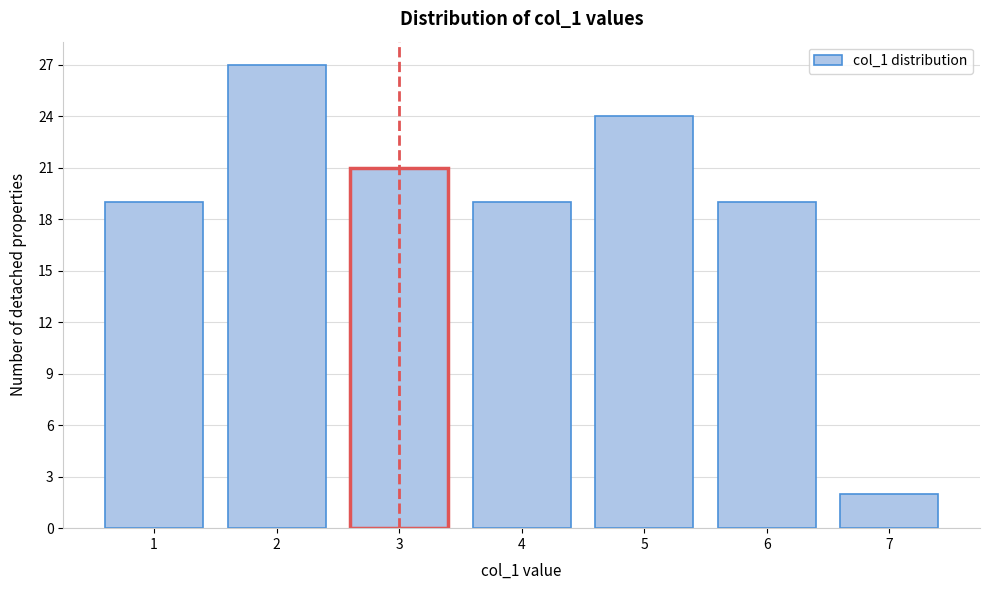

Reading right to left, list all the values displayed in this chart.

7=2	6=19	5=24	4=19	3=21	2=27	1=19